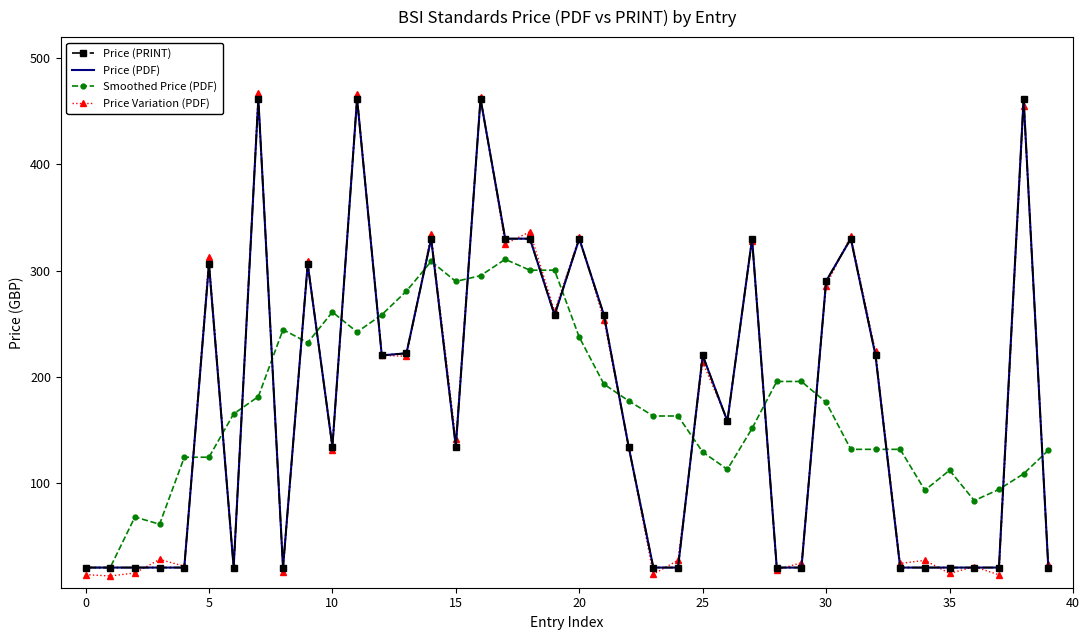

How many lines are shown in the chart?

4